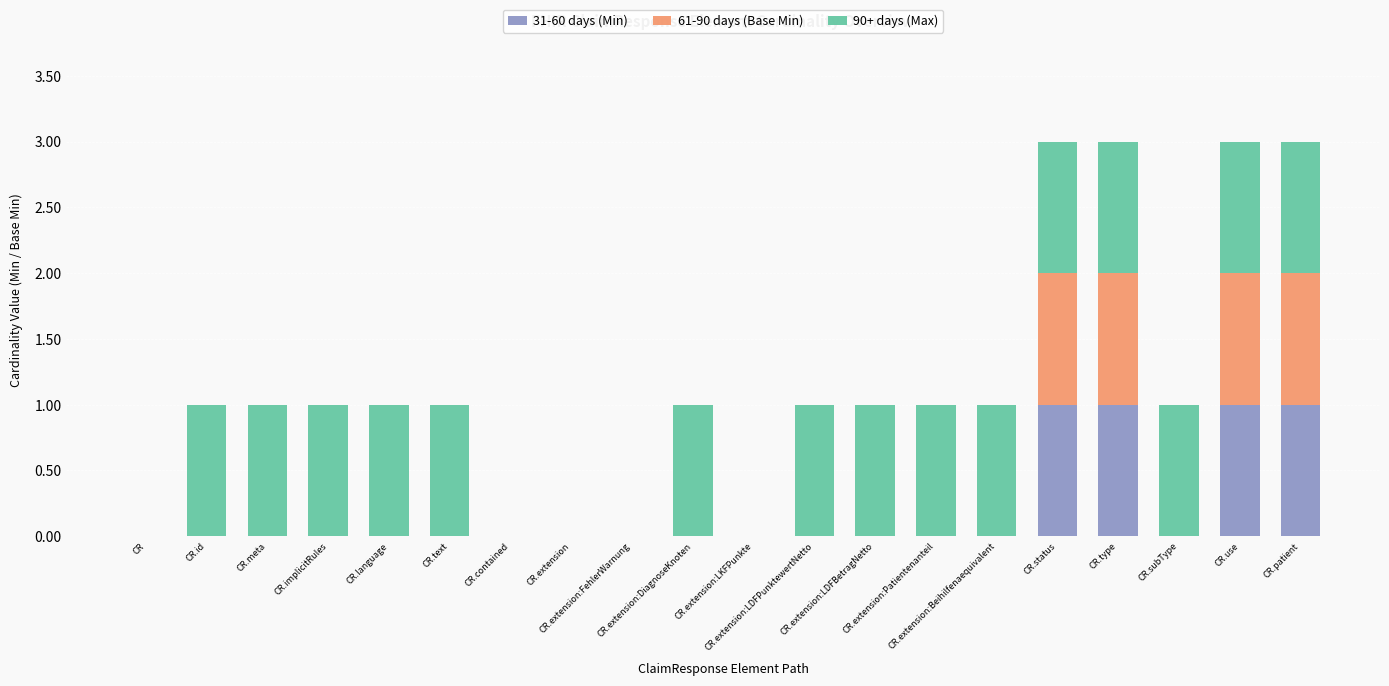

Count the number of categories in the chart.

20